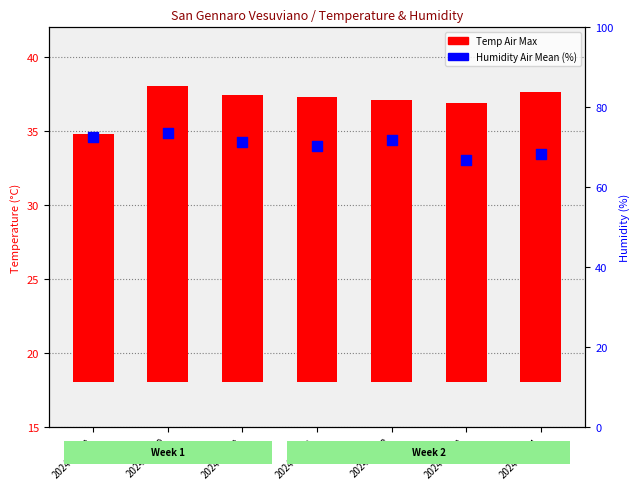

Between 2024-07-11 and 2024-07-08, which is larger?

2024-07-08